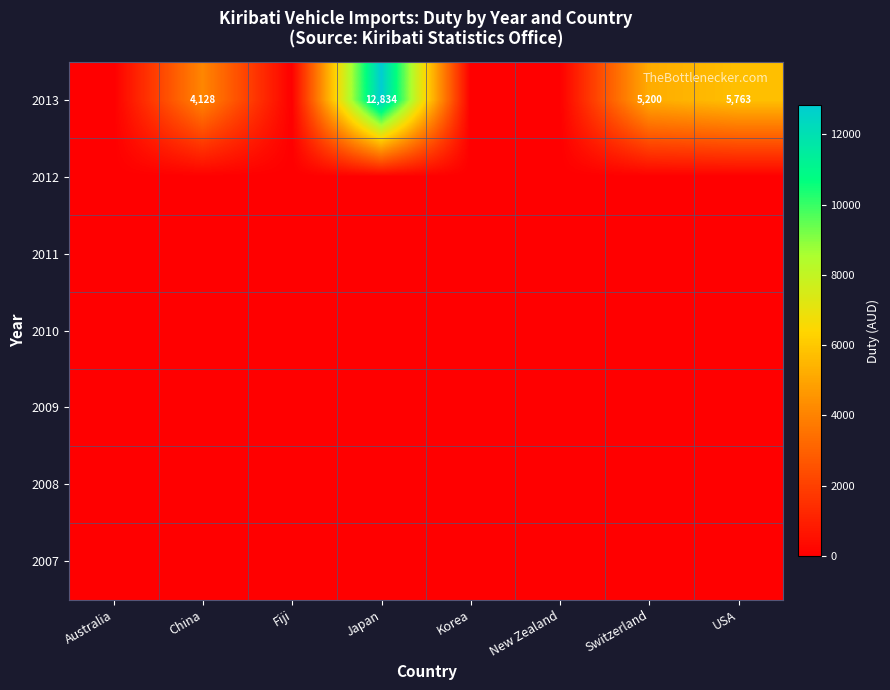

Which label corresponds to the largest value in the chart?

Japan